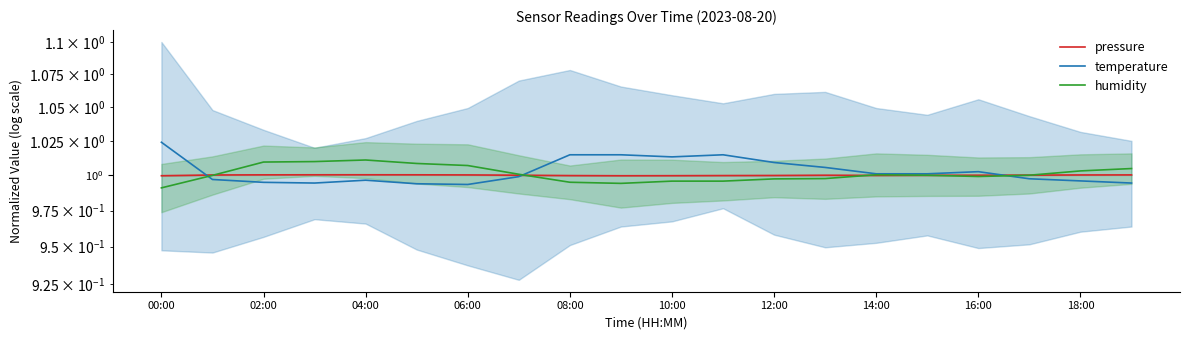

Does the chart display data point markers on the line(s)?

No